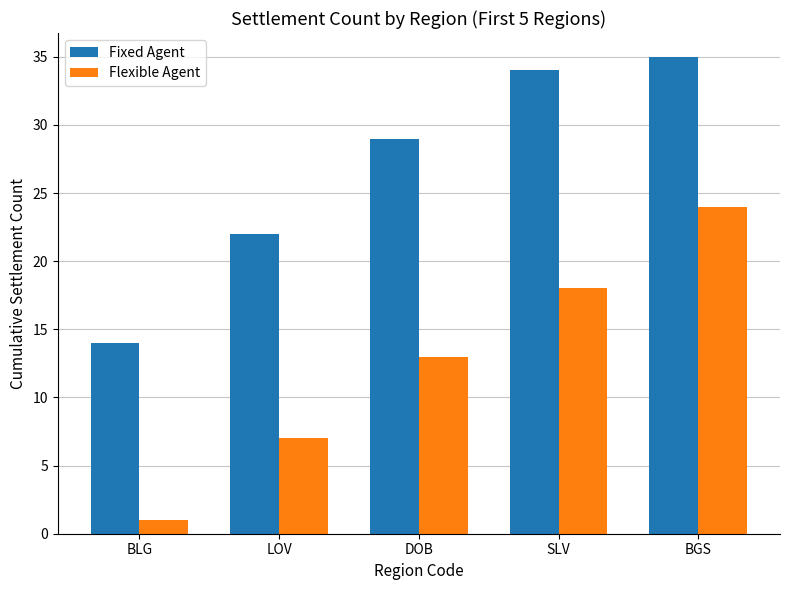

Rank the series by their average value, from lowest to highest.

Flexible Agent, Fixed Agent